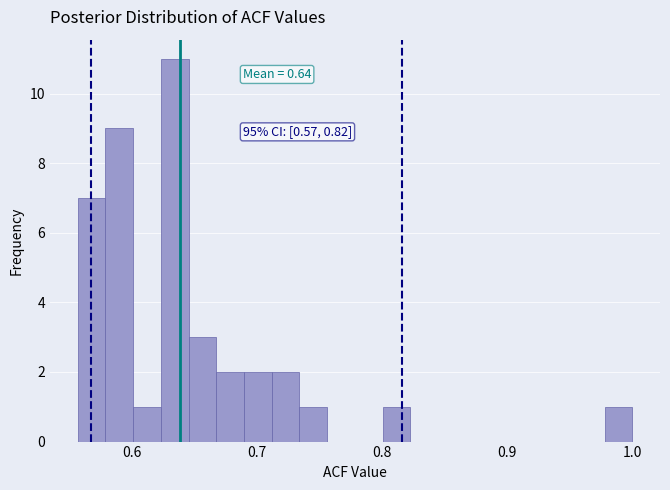

Around what value on the x-axis is the tallest bar? Give the approximate position of its centre, as read against the axis.

0.63